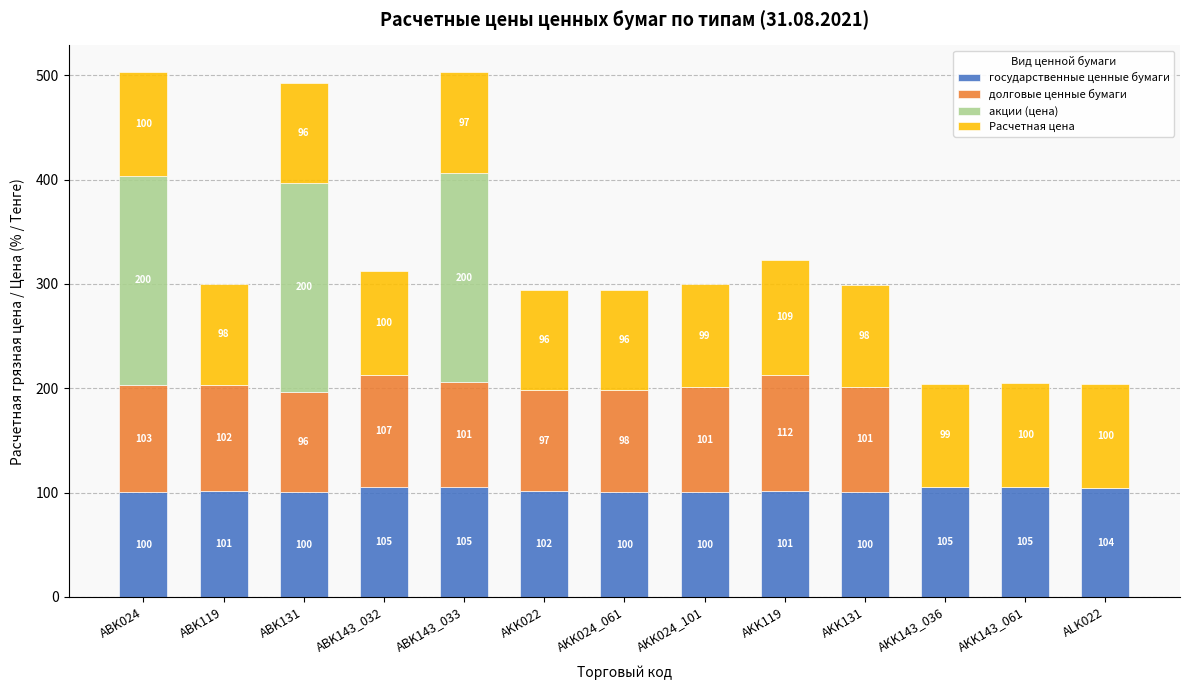

The value of государственные ценные бумаги at AKK024_101 is 160.8. True or false?

False